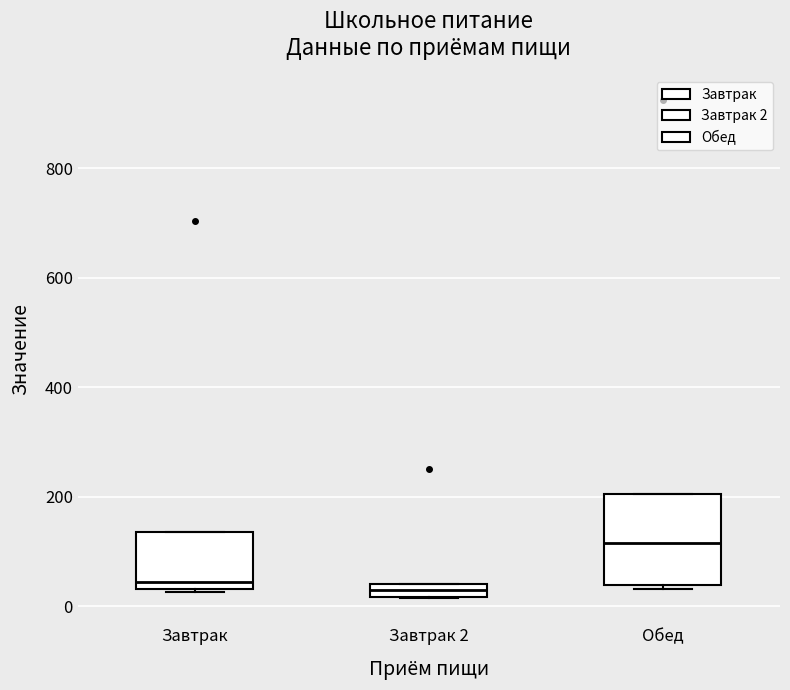

Where is the upper edge of the box for Завтрак 2 on the y-axis? The values are not printed on the chart, so give them approximately, as read against the axis.

40